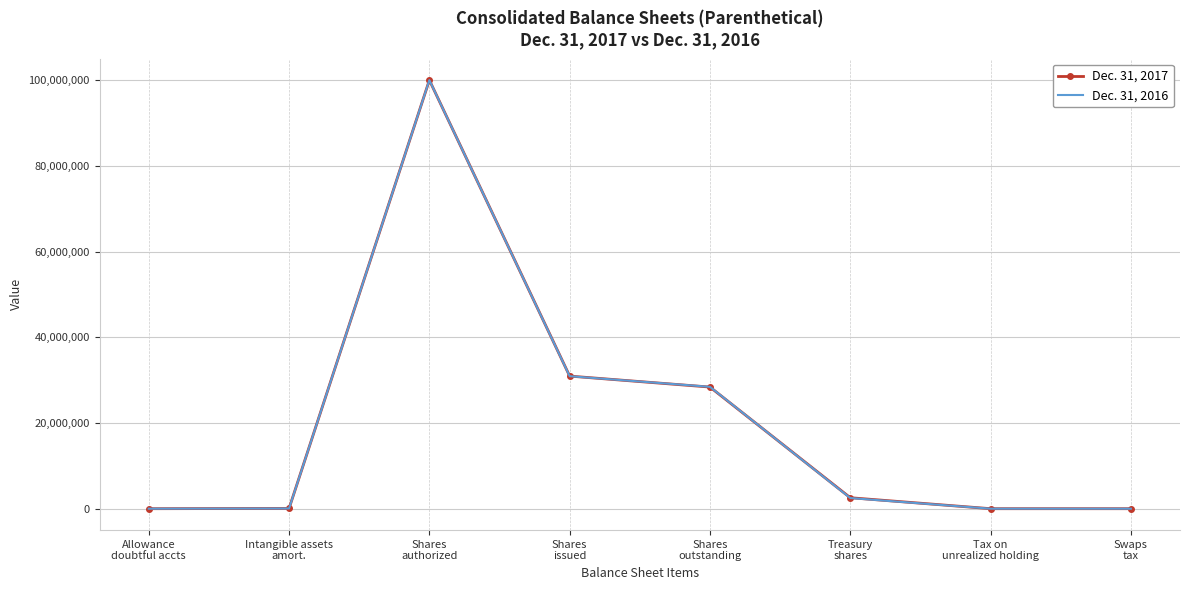

Where is the first local maximum for Dec. 31, 2017?

Shares
authorized